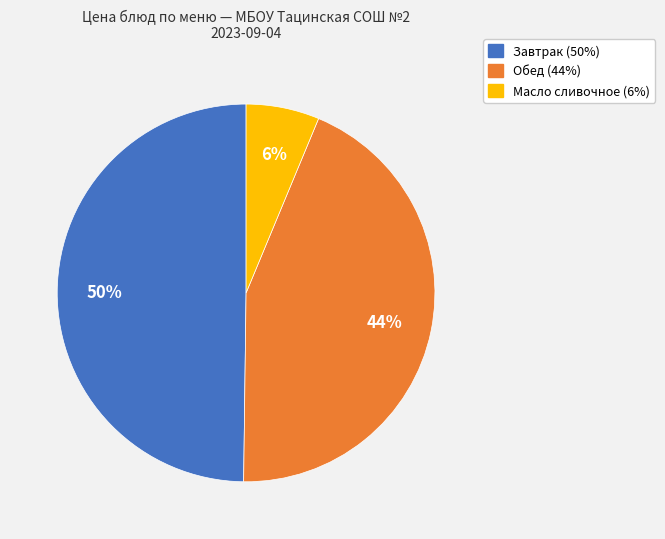

How many slices are in this pie chart?

3